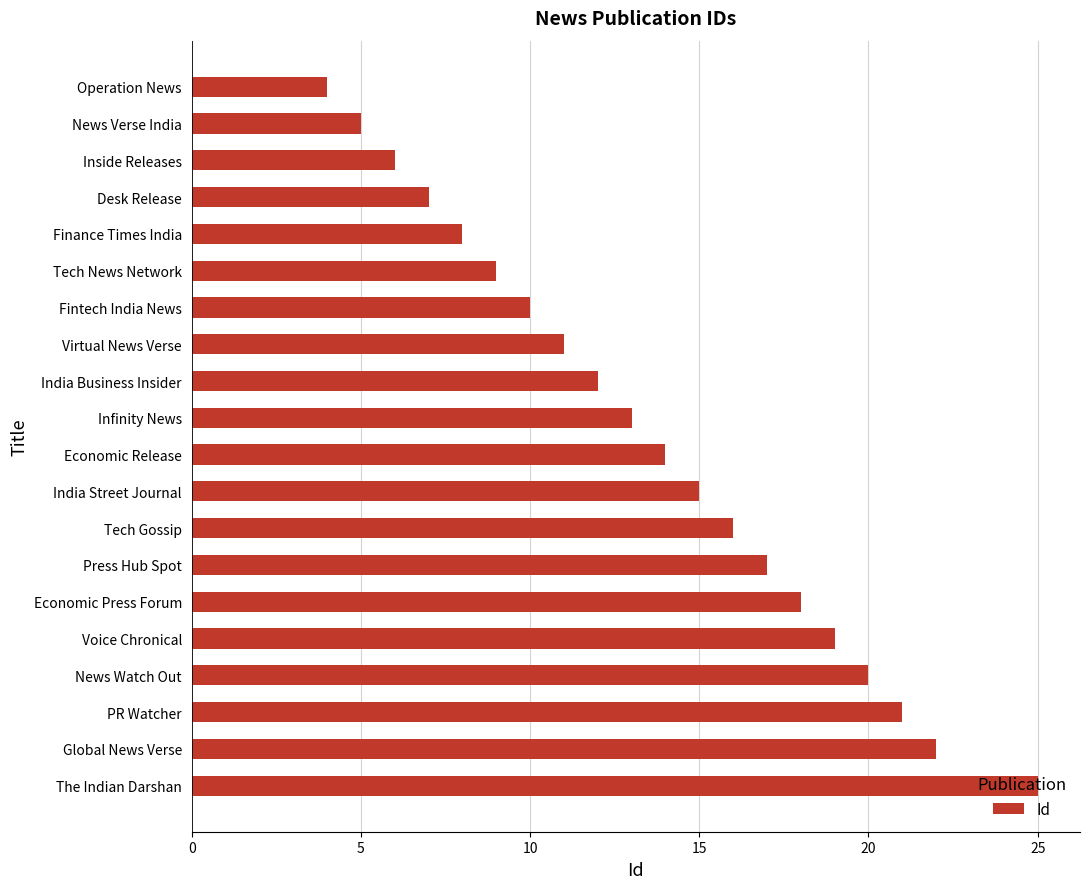

What position from the bottom is India Street Journal?

9